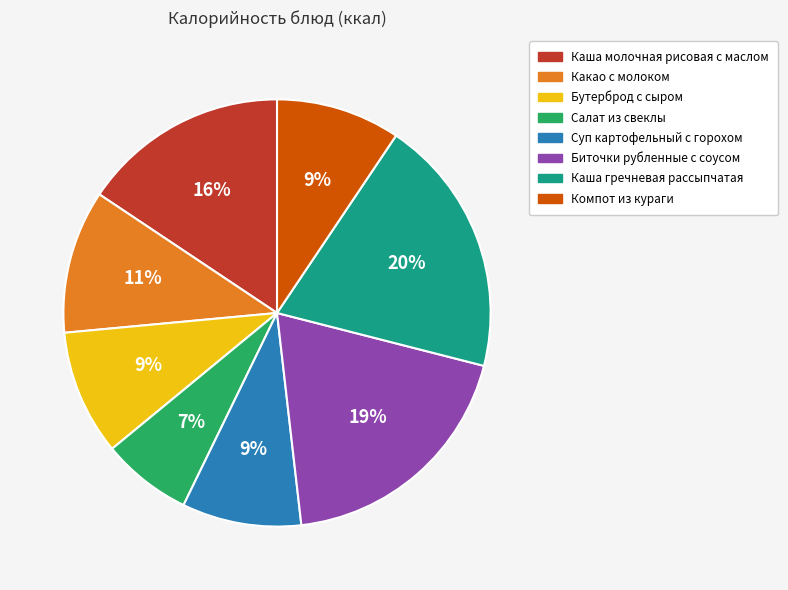

Which slice is the smallest?

Салат из свеклы